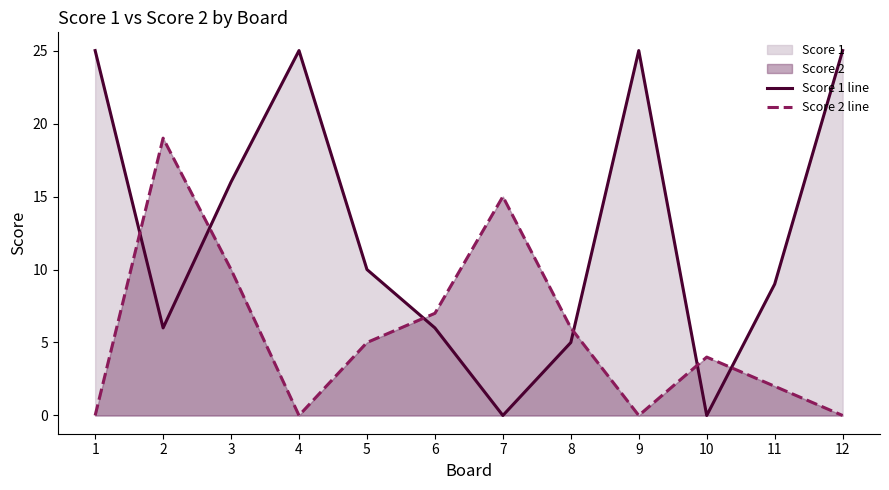

At how many categories does at least one series exceed 18?

5